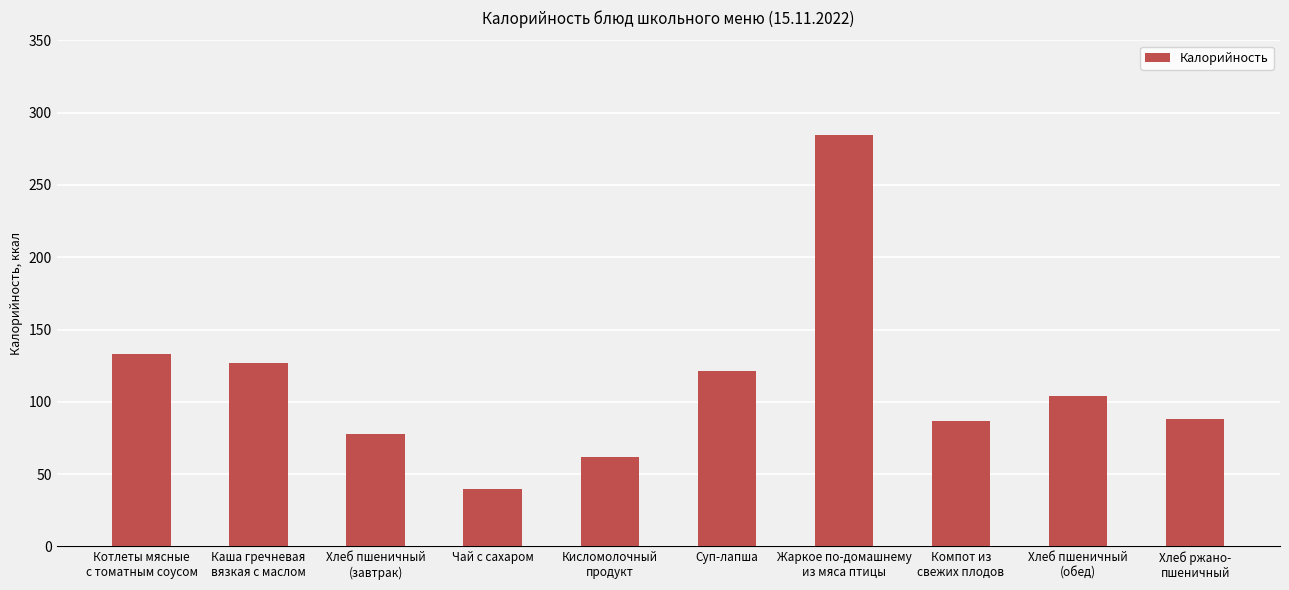

Are the bars grouped side by side (vs. stacked)?

No